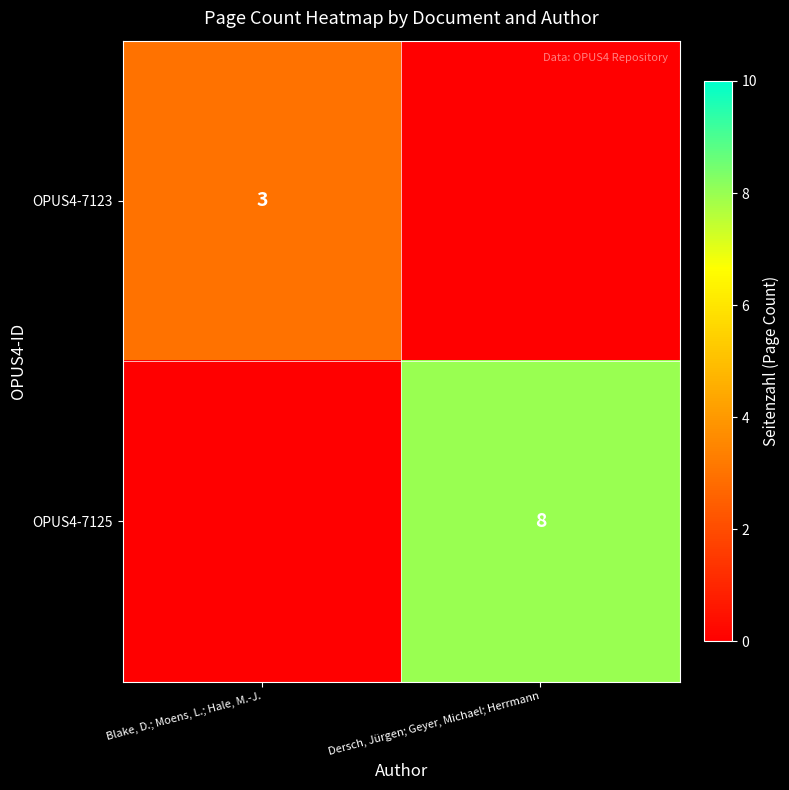

Is it true that OPUS4-7123 equals 3 at Blake, D.; Moens, L.; Hale, M.-J.?

True